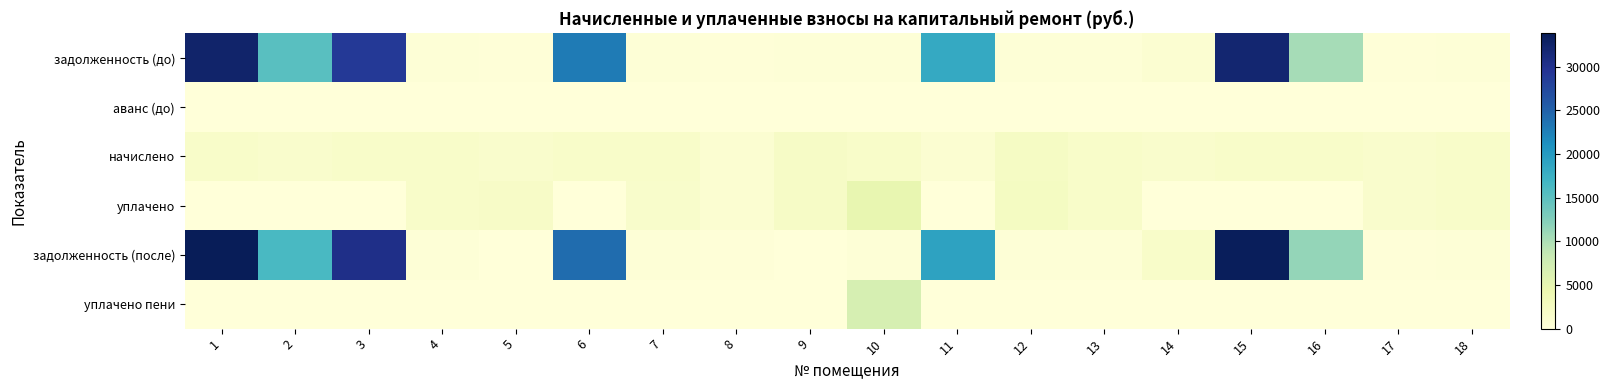

Reading left to right, transcribe all the data shown in this chart.

задолженность (до): 1=32444.0	2=15283.0	3=29015.2	4=273.9	5=233.8	6=22899.4	7=269.1	8=152.0	9=348.0	10=269.1	11=18290.5	12=355.6	13=271.5	14=916.1	15=32081.0	16=10355.4	17=231.4	18=270.3
аванс (до): 1=0.0	2=0.0	3=0.0	4=0.0	5=0.0	6=0.0	7=0.0	8=0.0	9=0.0	10=0.0	11=0.0	12=0.0	13=0.0	14=0.0	15=0.0	16=0.0	17=0.0	18=0.0
начислено: 1=1603.9	2=1399.3	3=1596.7	4=1643.3	5=1402.9	6=1625.3	7=1614.6	8=914.9	9=2088.2	10=1614.6	11=904.2	12=2116.9	13=1628.9	14=1410.1	15=1585.9	16=1628.9	17=1388.6	18=1621.8
уплачено: 1=0.0	2=0.0	3=0.0	4=1612.1	5=1935.3	6=0.0	7=1584.0	8=898.0	9=2088.2	10=4795.5	11=0.0	12=2389.5	13=1598.1	14=0.0	15=0.0	16=0.0	17=1362.3	18=1591.1
задолженность (после): 1=33805.8	2=16251.2	3=30323.1	4=273.9	5=0.0	6=24133.3	7=269.1	8=152.5	9=0.0	10=269.1	11=19058.3	12=352.8	13=271.5	14=1639.2	15=33427.6	16=11378.8	17=231.4	18=270.3
уплачено пени: 1=0.0	2=0.0	3=0.0	4=0.0	5=3.7	6=0.0	7=0.0	8=0.0	9=0.0	10=6752.6	11=0.0	12=9.8	13=0.0	14=0.0	15=0.0	16=0.0	17=0.0	18=0.0